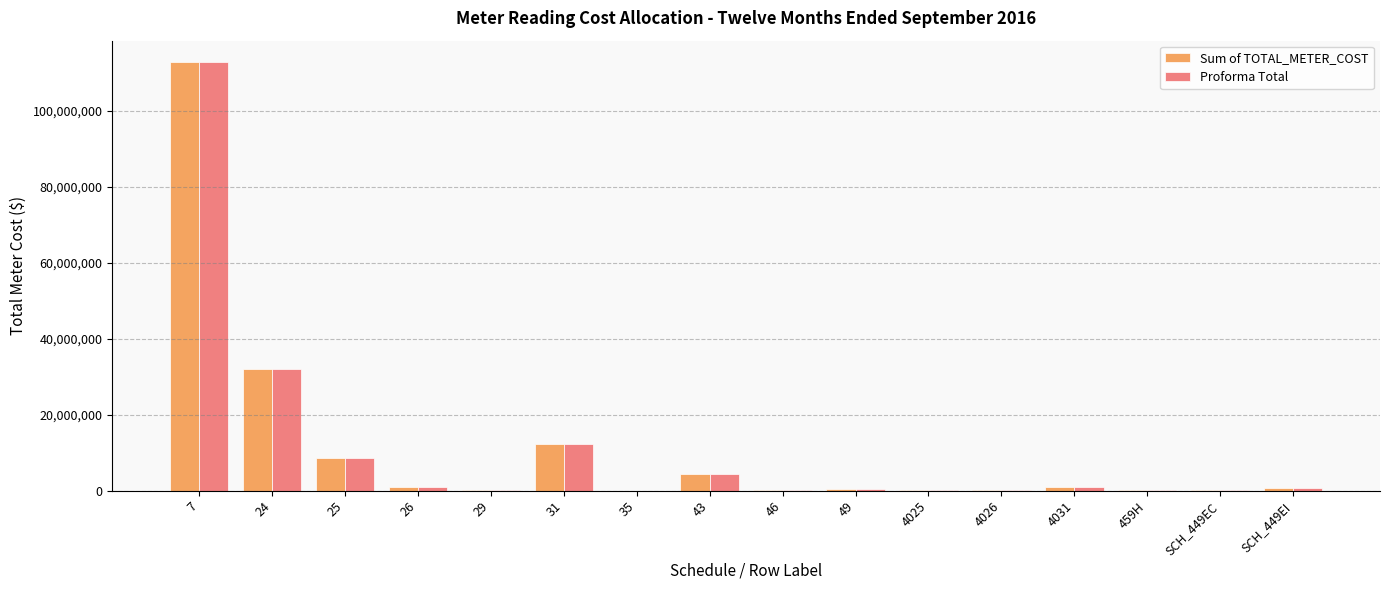

The value of Proforma Total at 25 is 8497979. True or false?

True